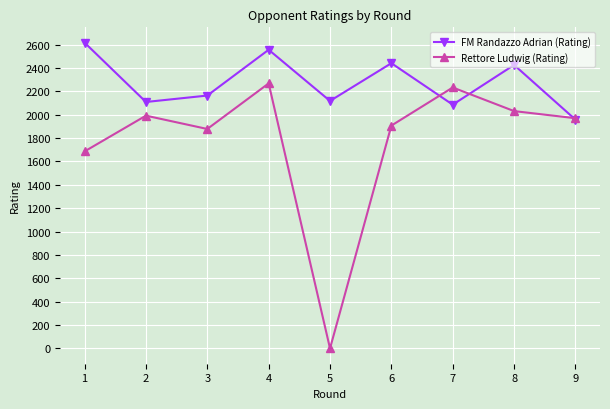

List the series in order of their peak value, highest first.

FM Randazzo Adrian (Rating), Rettore Ludwig (Rating)